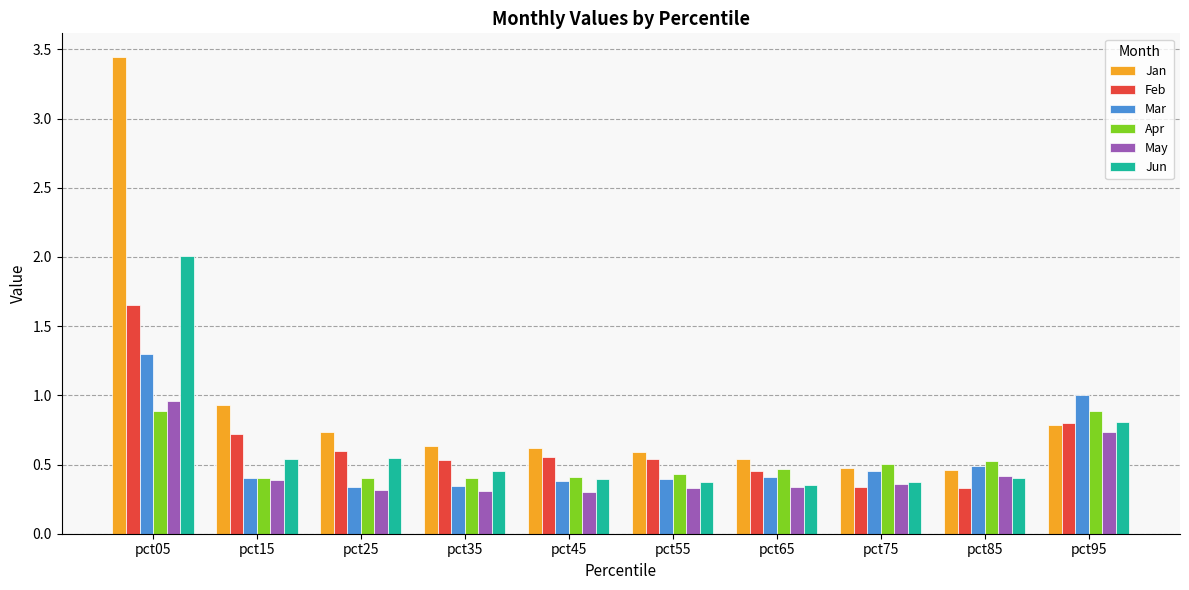

True or false: Mar has a value of 0.2 at pct55.

False